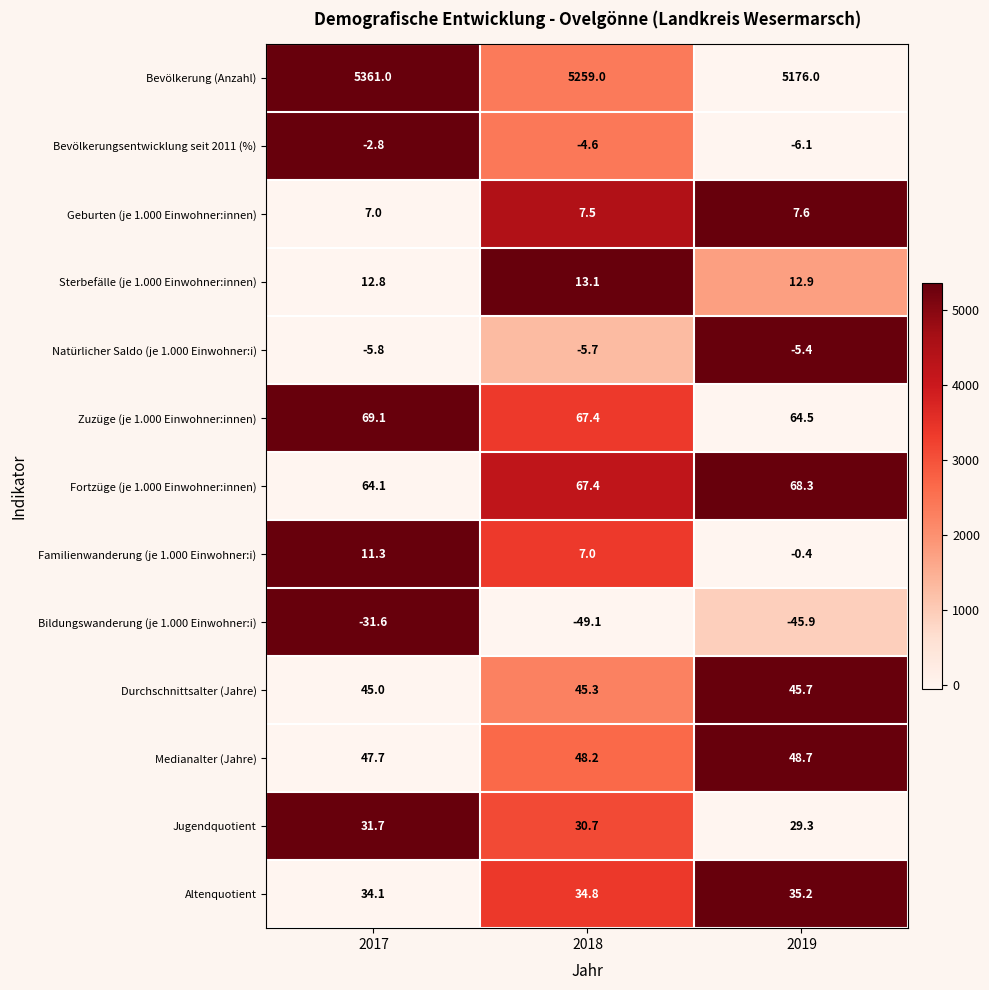

Is it true that Natürlicher Saldo (je 1.000 Einwohner:i) equals -5.8 at 2017?

True